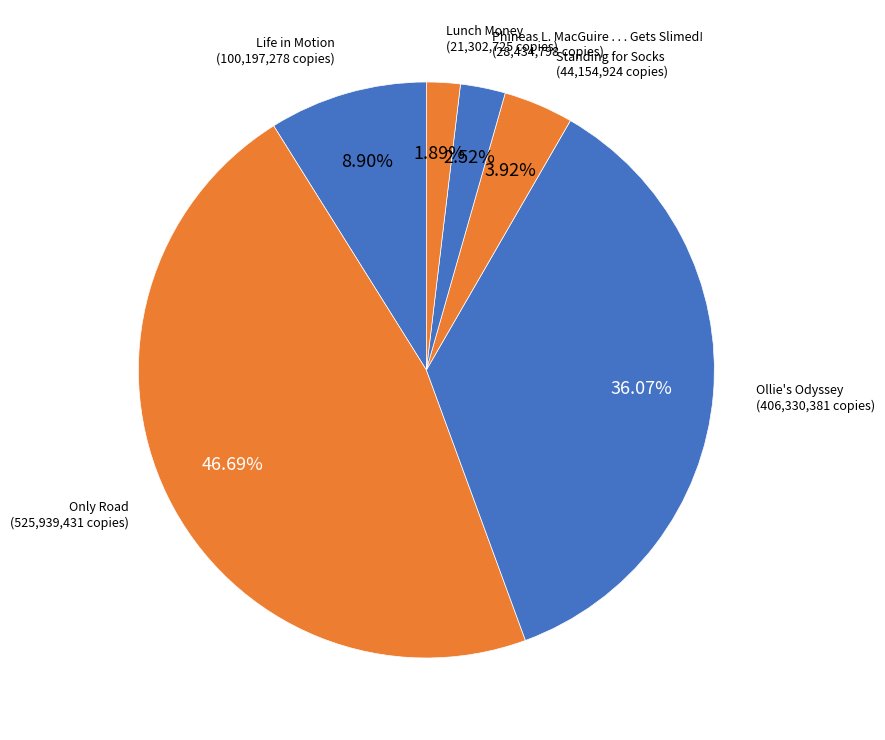

Which slice is the smallest?

Lunch Money